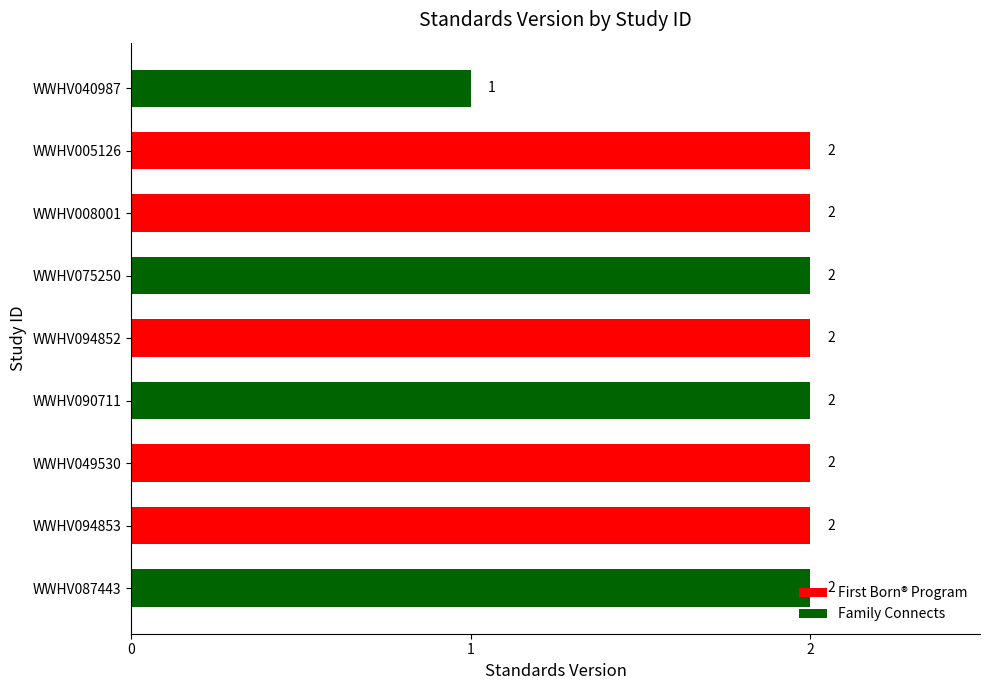

What is the average value?

2